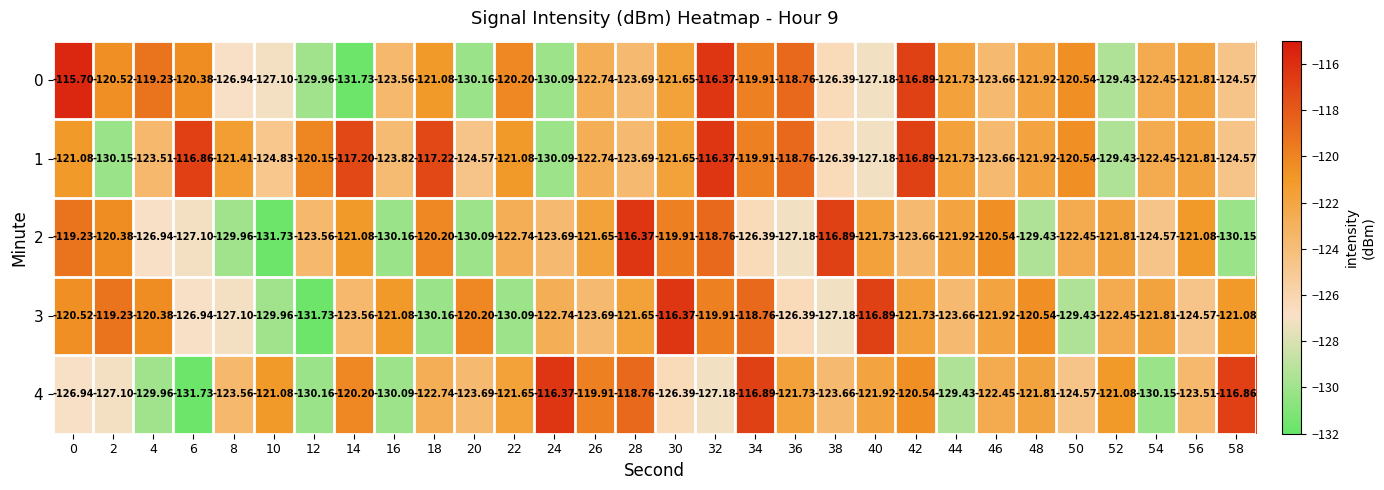

Is the value of 1 at 14 greater than the value of 4 at 56?

Yes